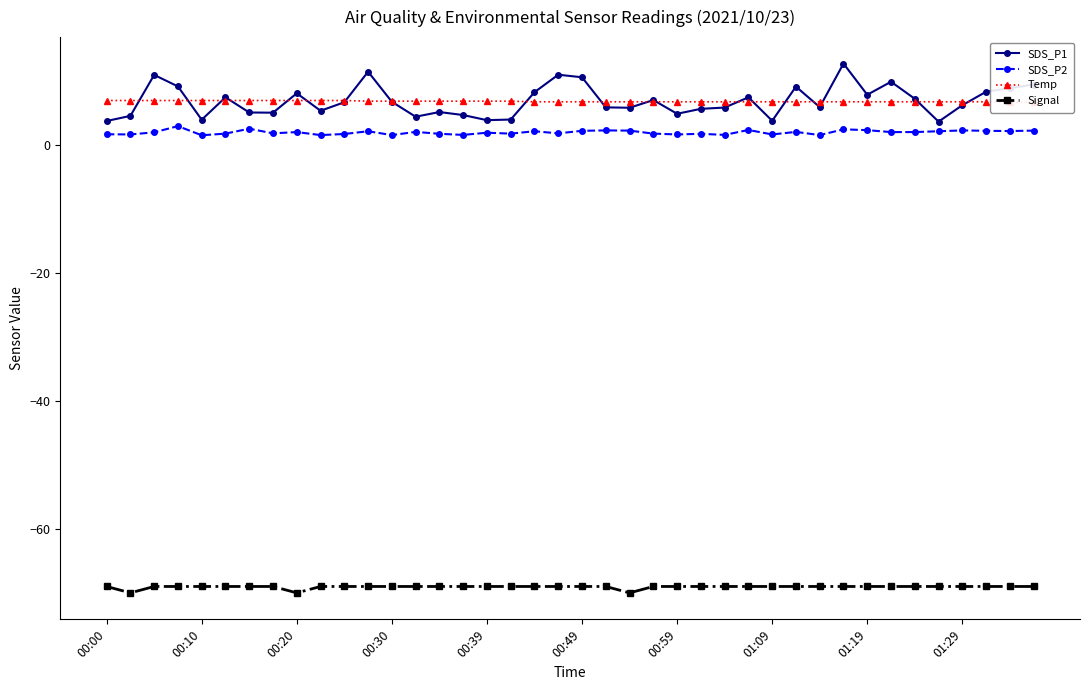

What is the maximum value for Signal?

-69.0